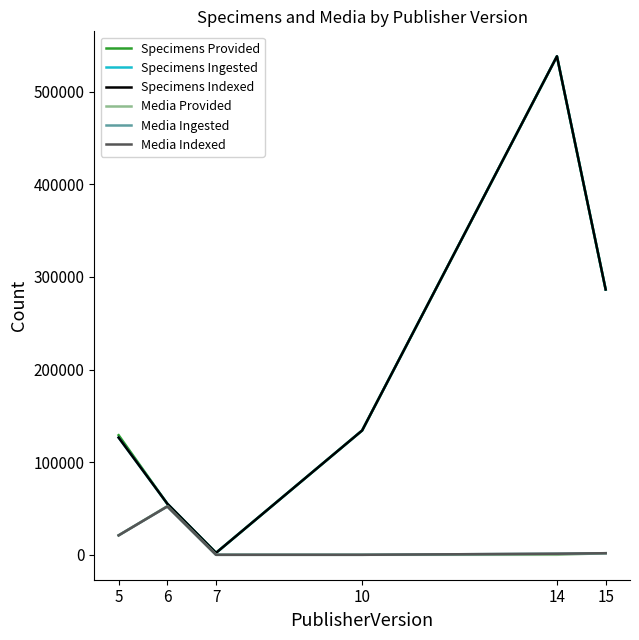

How many lines are shown in the chart?

6